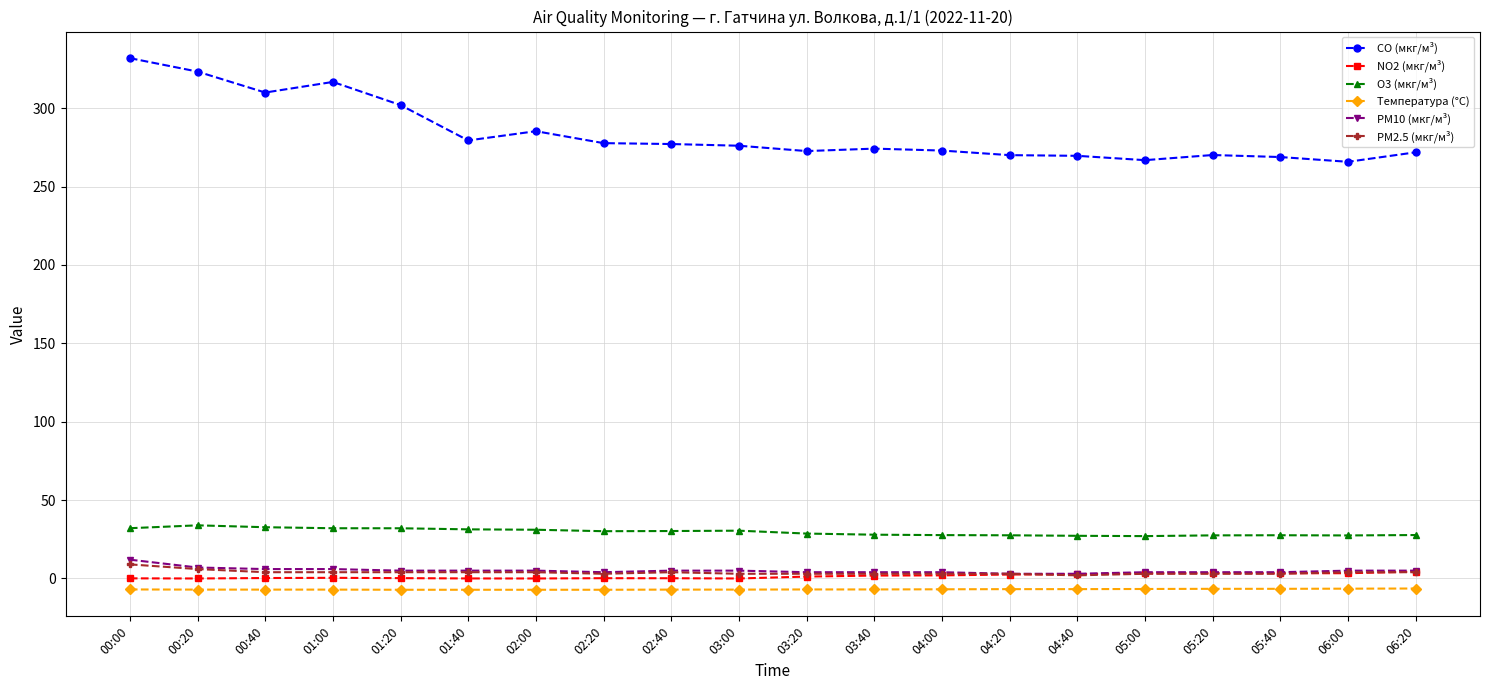

What is the greatest value displayed?

332.0